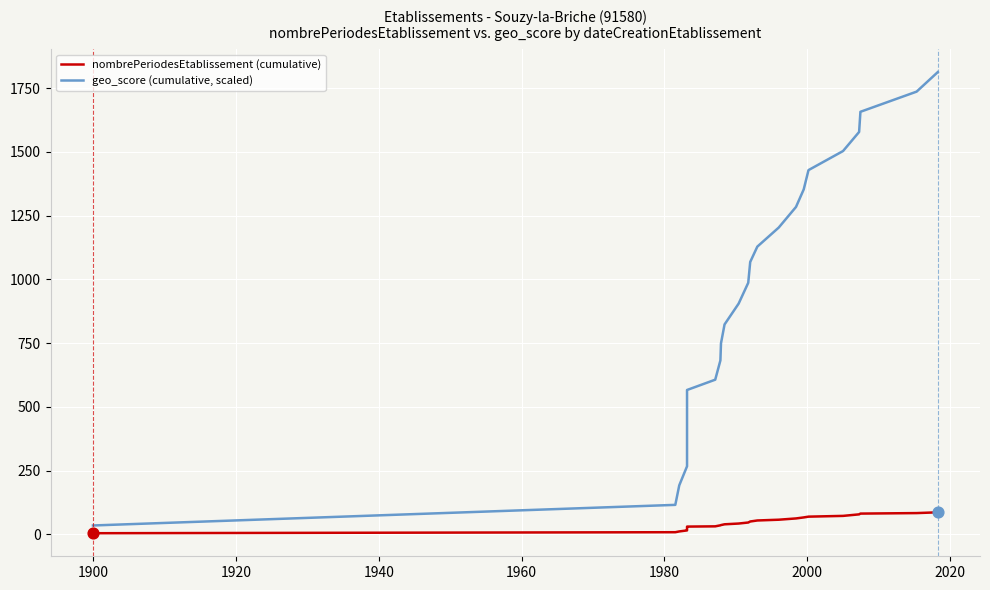

Is the value of geo_score (cumulative, scaled) at 1880 greater than the value of nombrePeriodesEtablissement (cumulative) at 18?

No